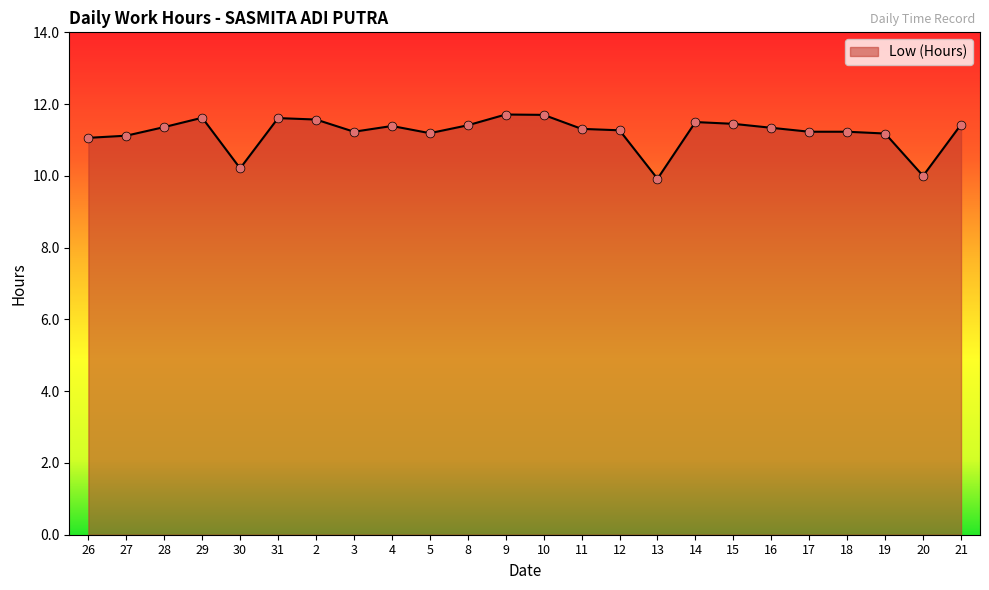

What is the ratio of the value at 11 to the value at 18?

1.0